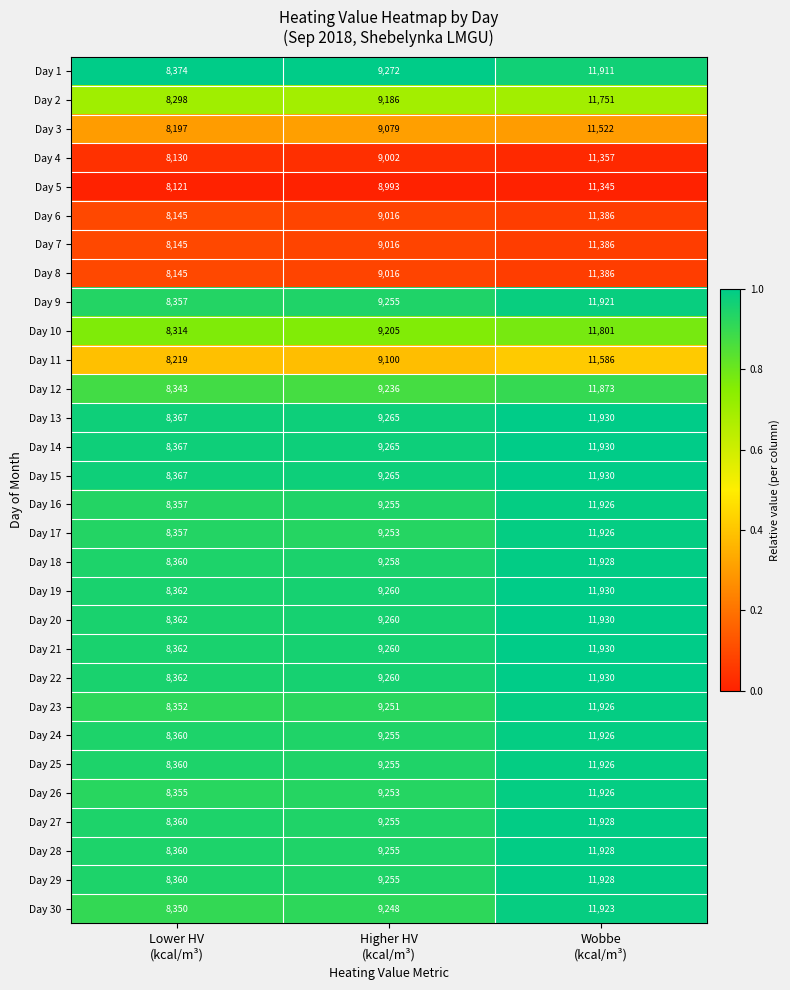

What is the maximum value shown in the chart?

11930